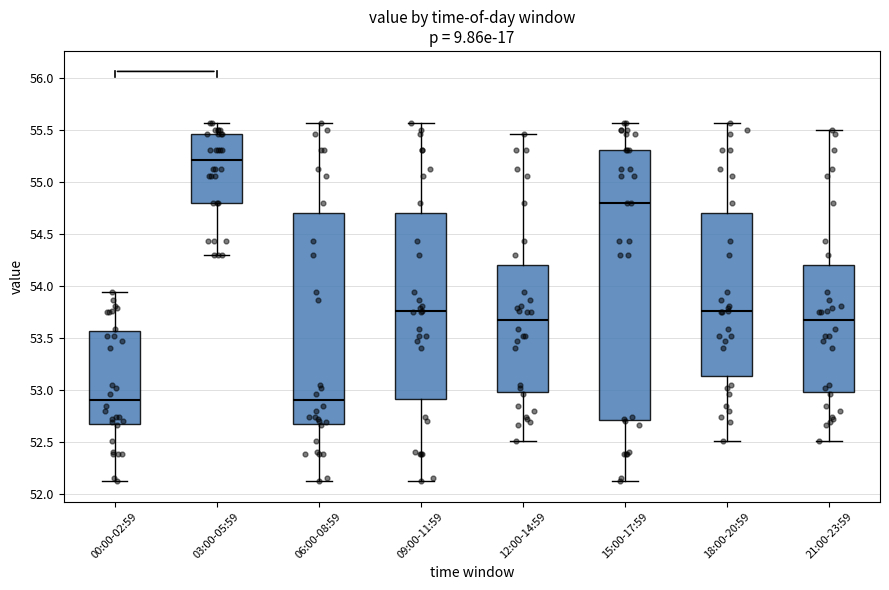

Comparing the boxes themselves (not the whiskers), which one is the tallest?

15:00-17:59